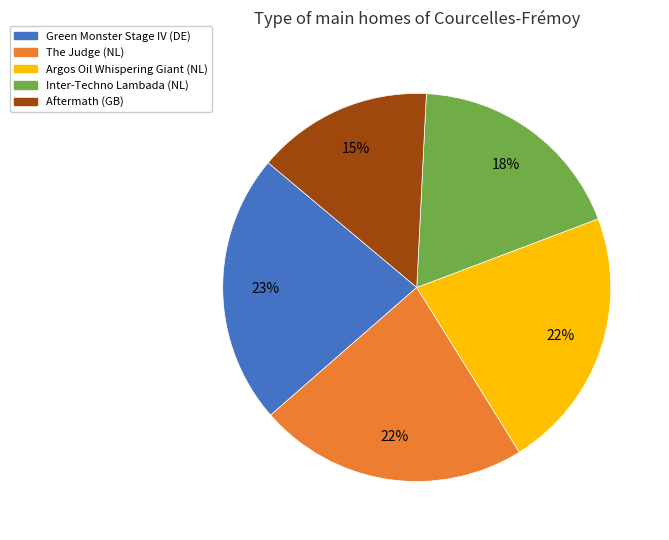

What is the ratio of the value at Aftermath (GB) to the value at Green Monster Stage IV (DE)?

0.7